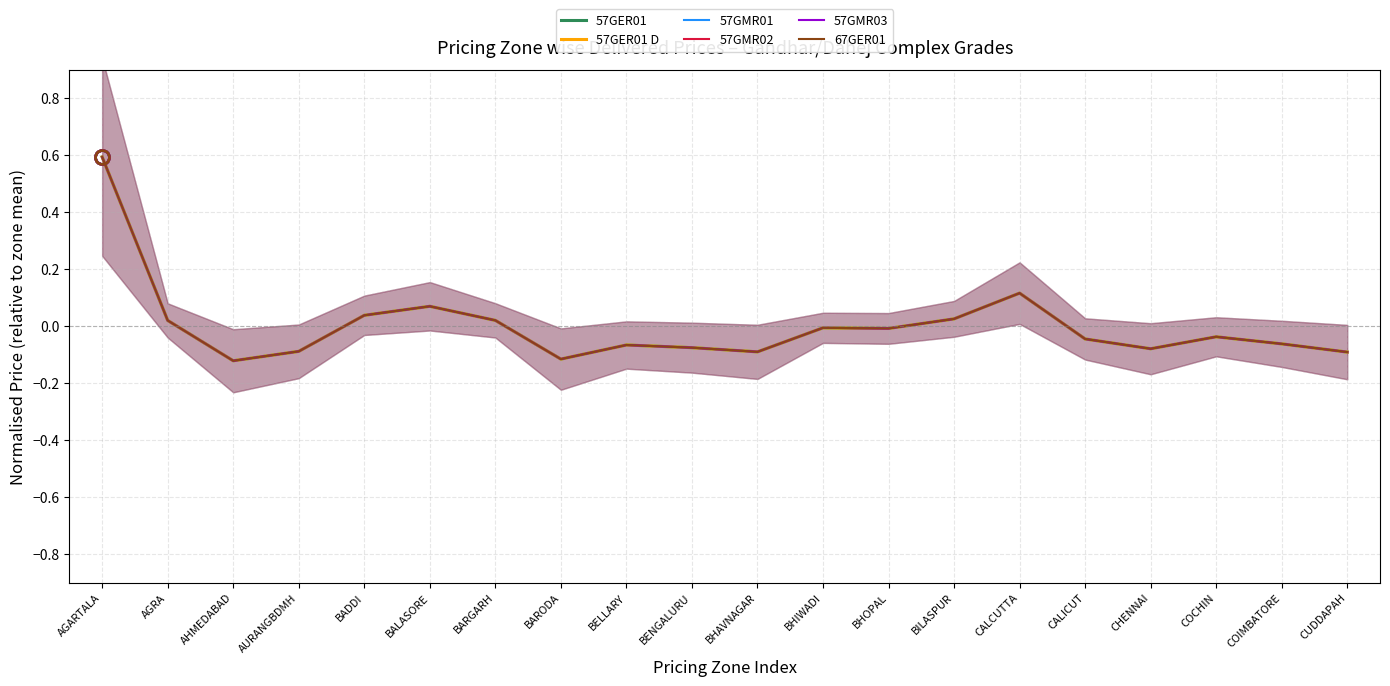

Count the number of categories in the chart.

20